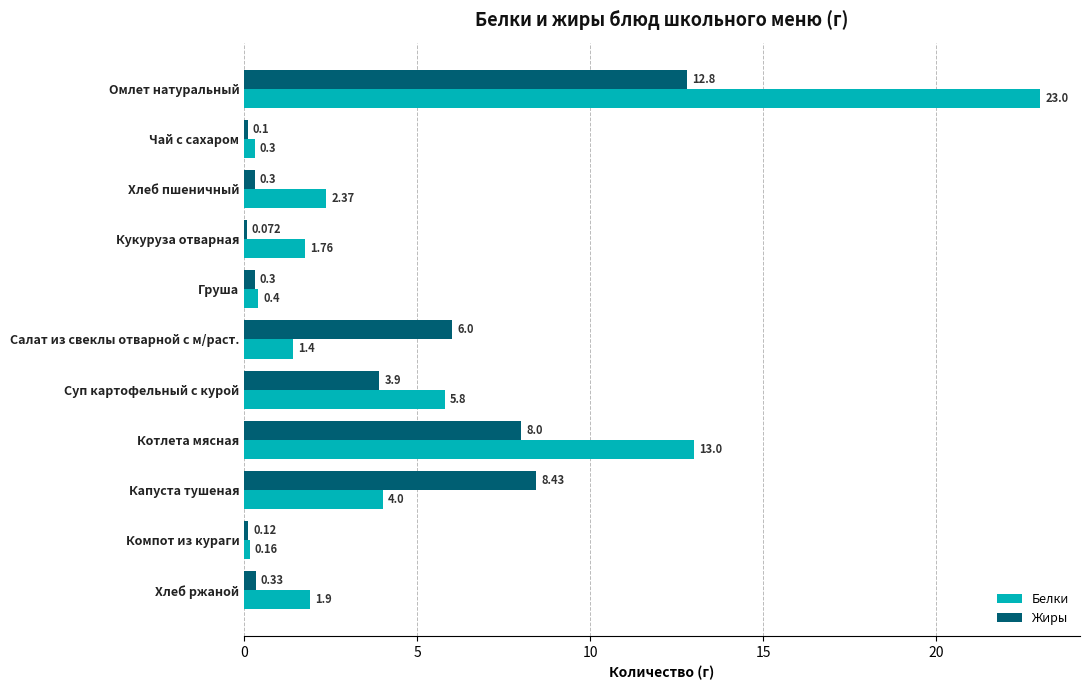

Between Омлет натуральный and Чай с сахаром, which series saw the biggest shift?

Белки